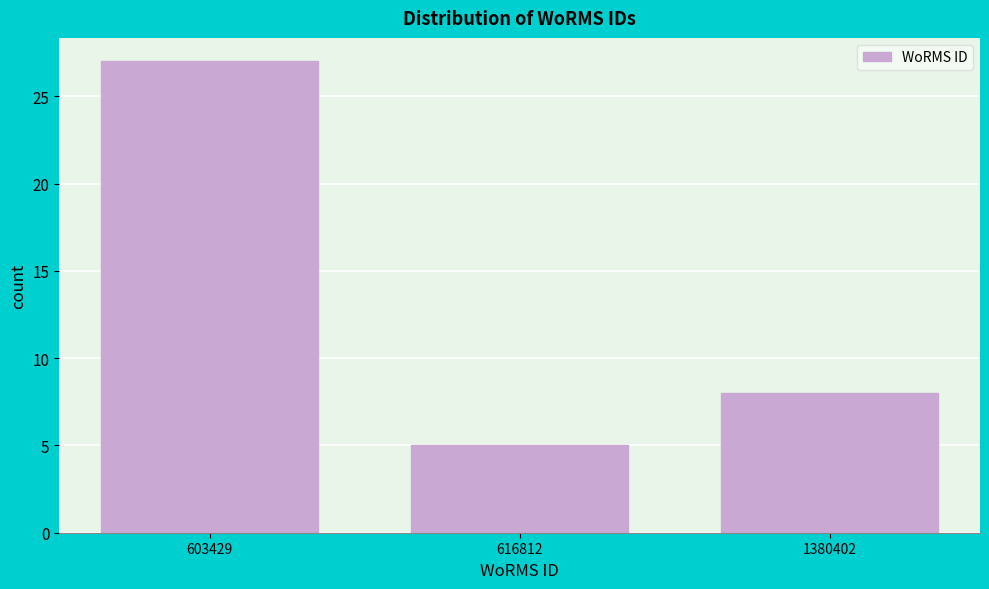

Reading right to left, transcribe all the data shown in this chart.

1380402=8	616812=5	603429=27